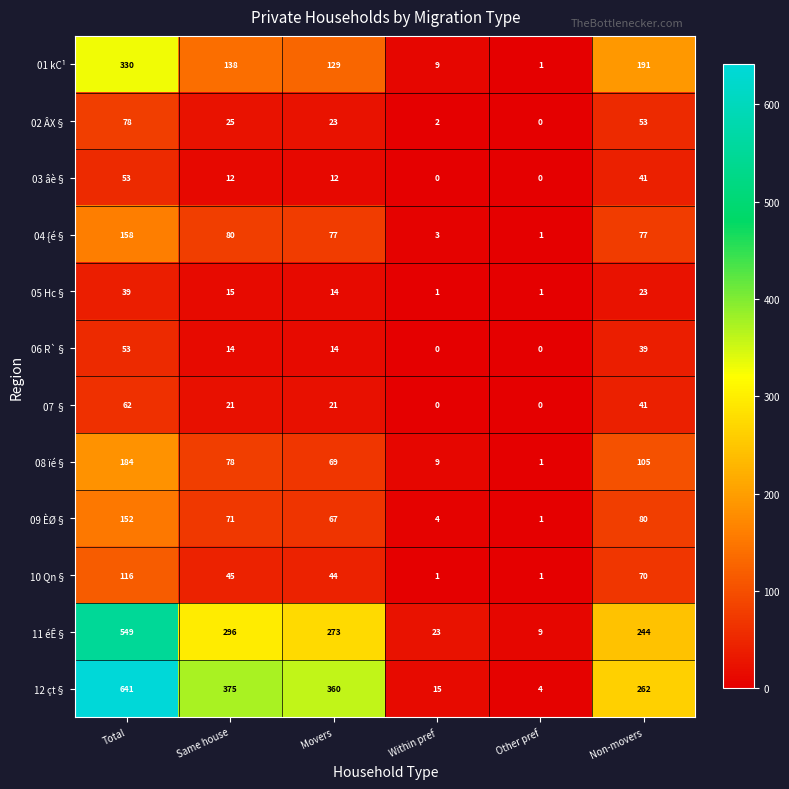

How many values in 02 ÂX§ are above zero?

5